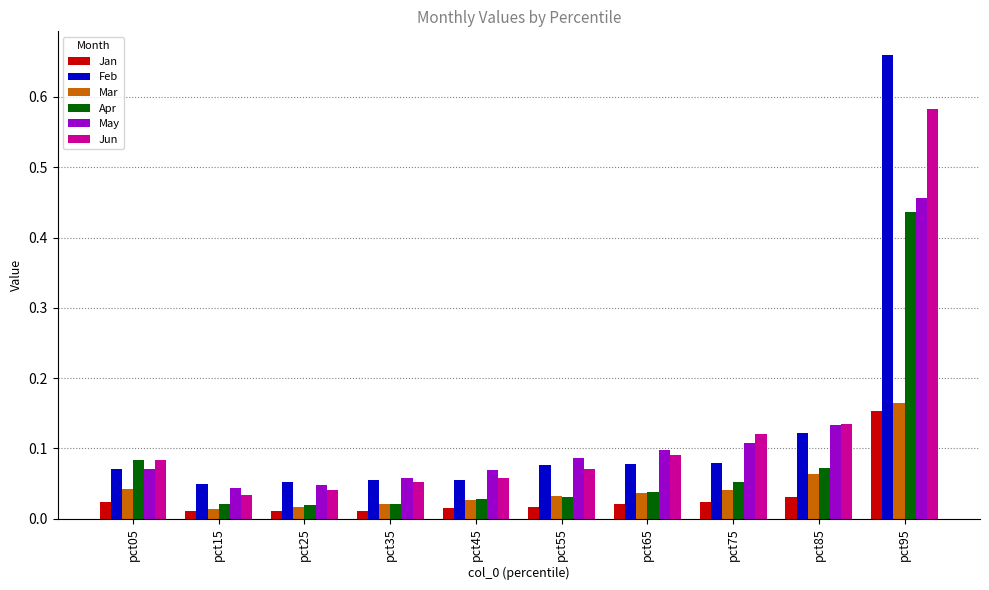

Which series has the widest spread of values?

Feb